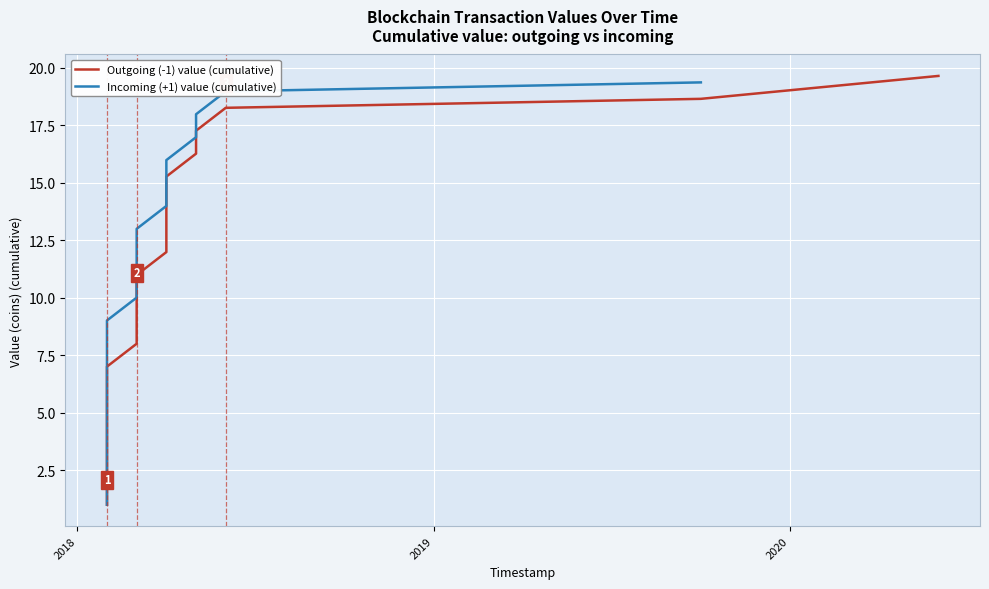

At how many categories does at least one series exceed 12?

8